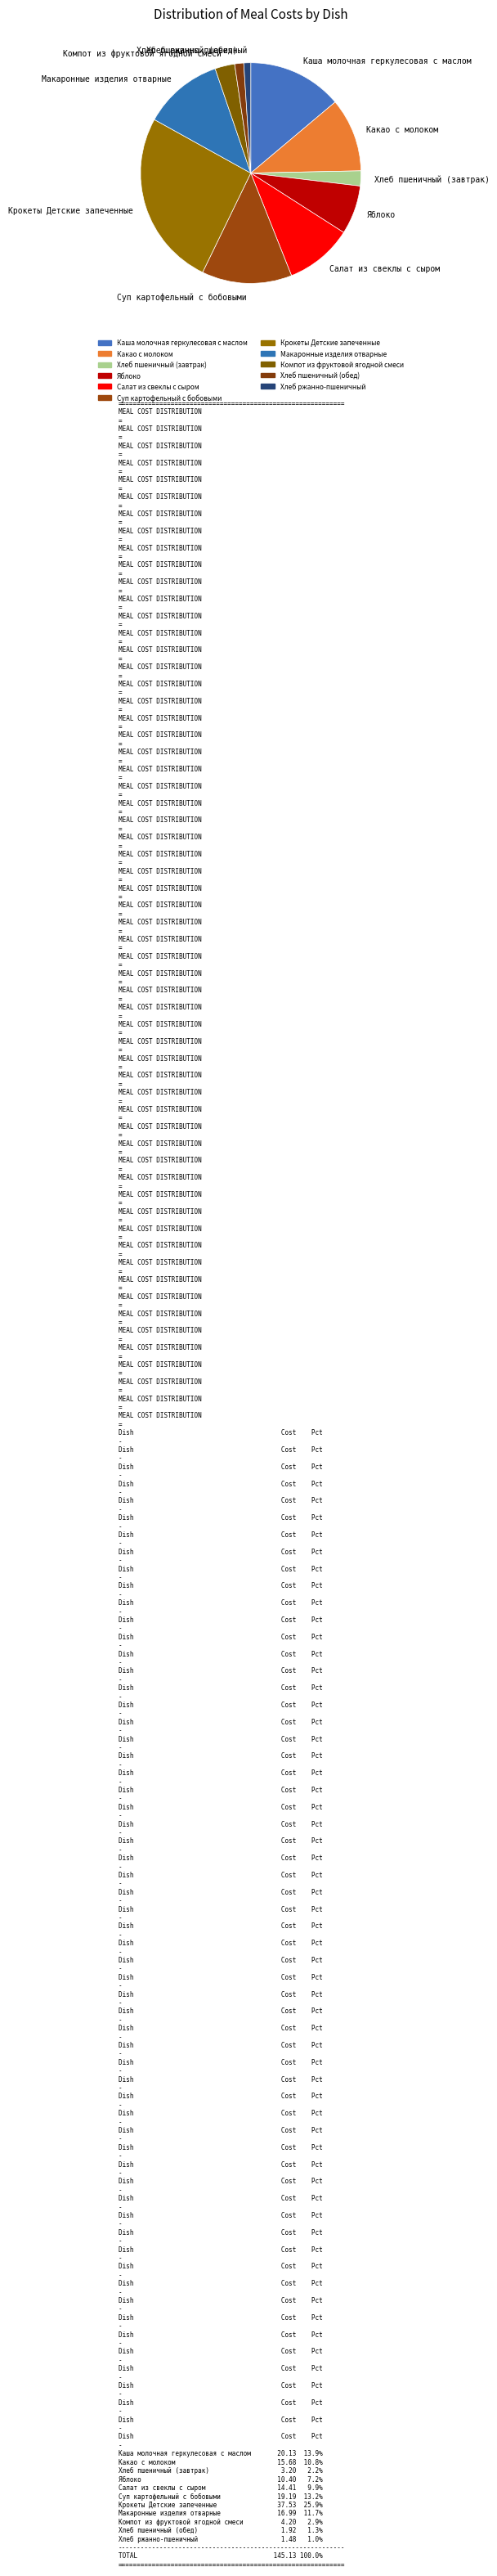

Is the sum of Суп картофельный с бобовыми and Хлеб пшеничный (завтрак) greater than half?

No